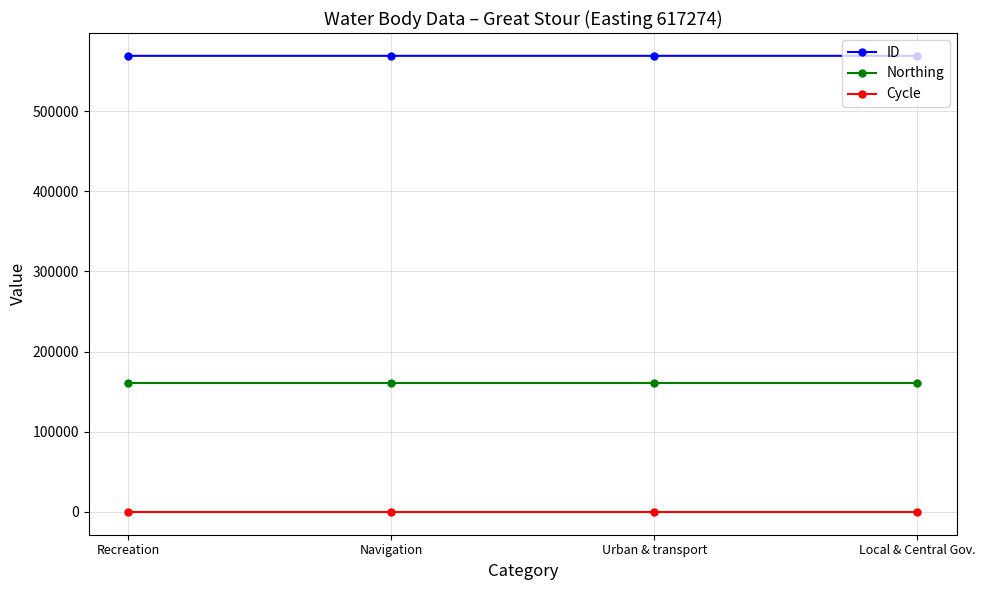

True or false: ID and Cycle cross at least once.

False